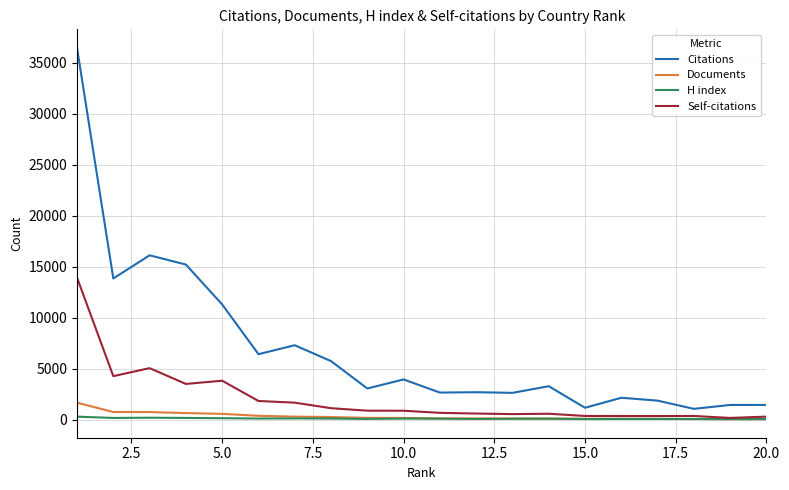

Which series has the widest spread of values?

Citations